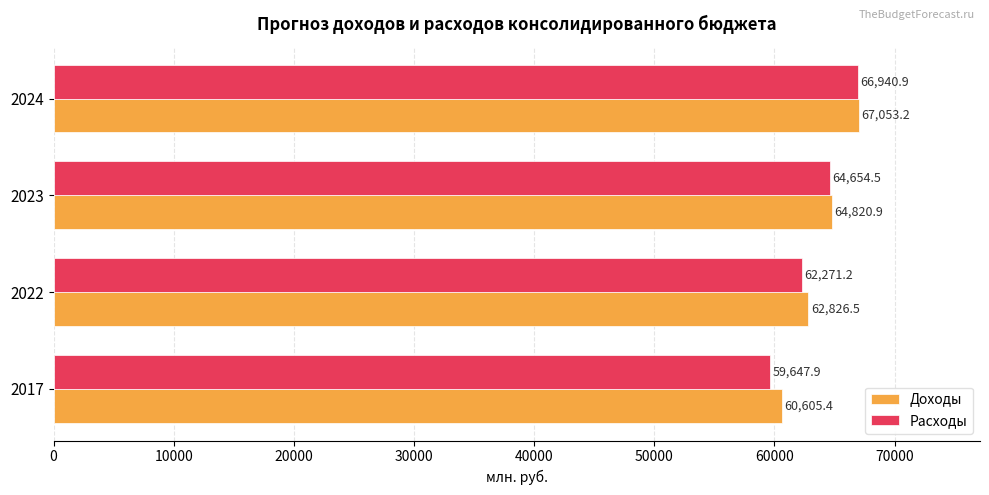

Rank the series by their maximum value, from highest to lowest.

Доходы, Расходы